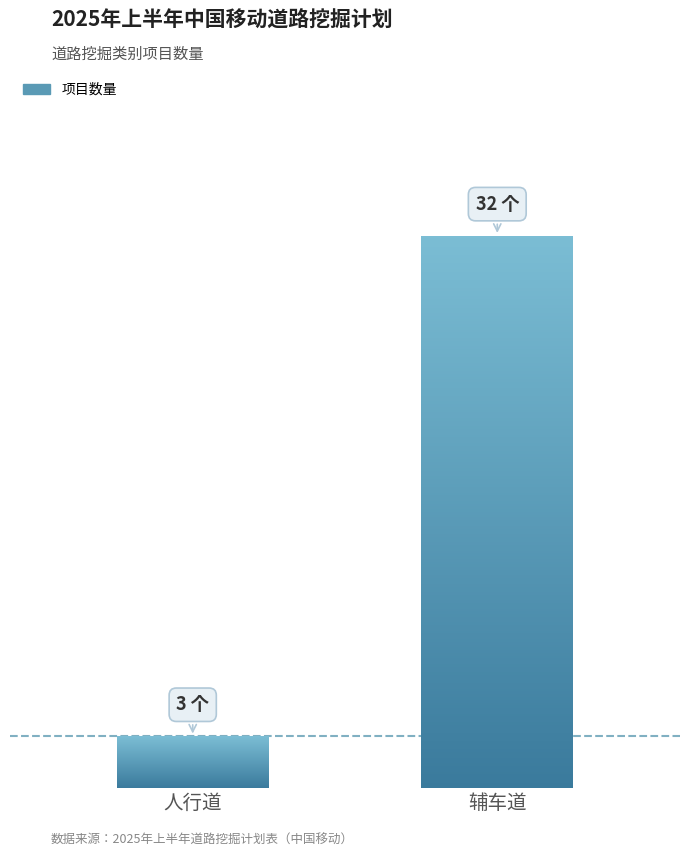

List the labels in order of value, smallest first.

人行道, 辅车道